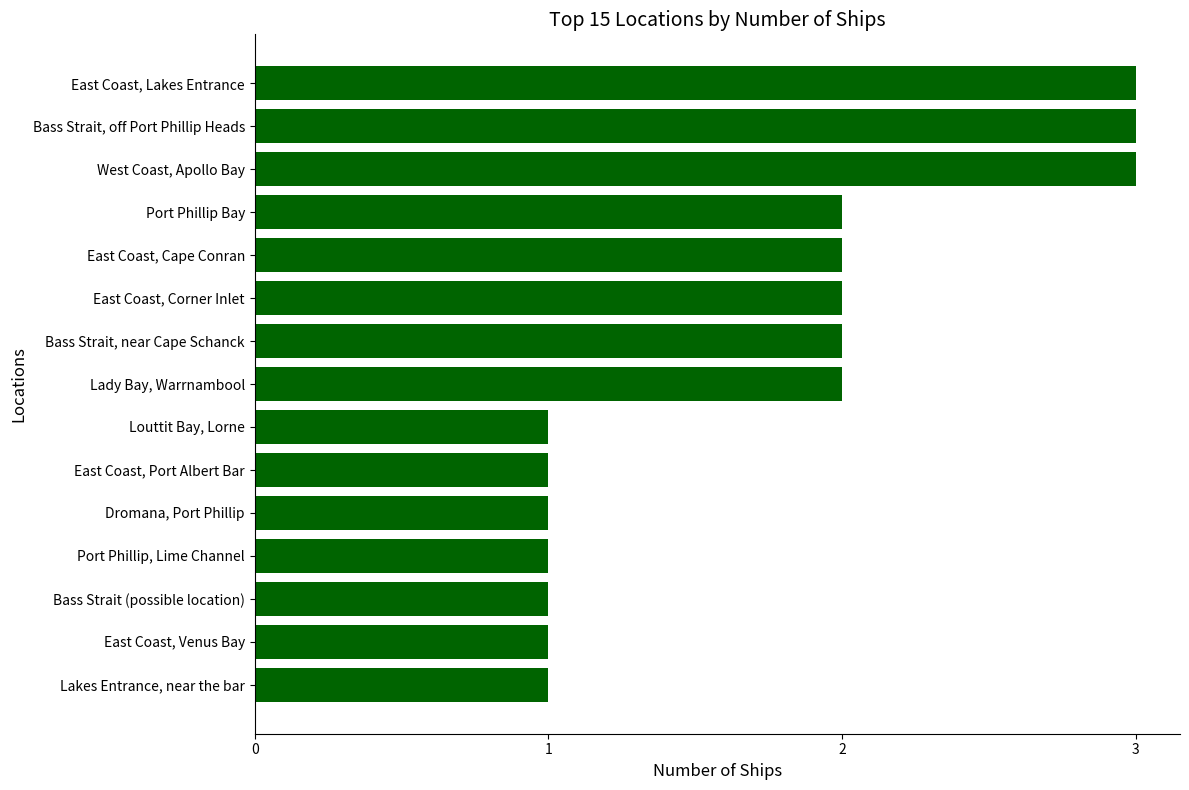

What is the sum of all values?

26